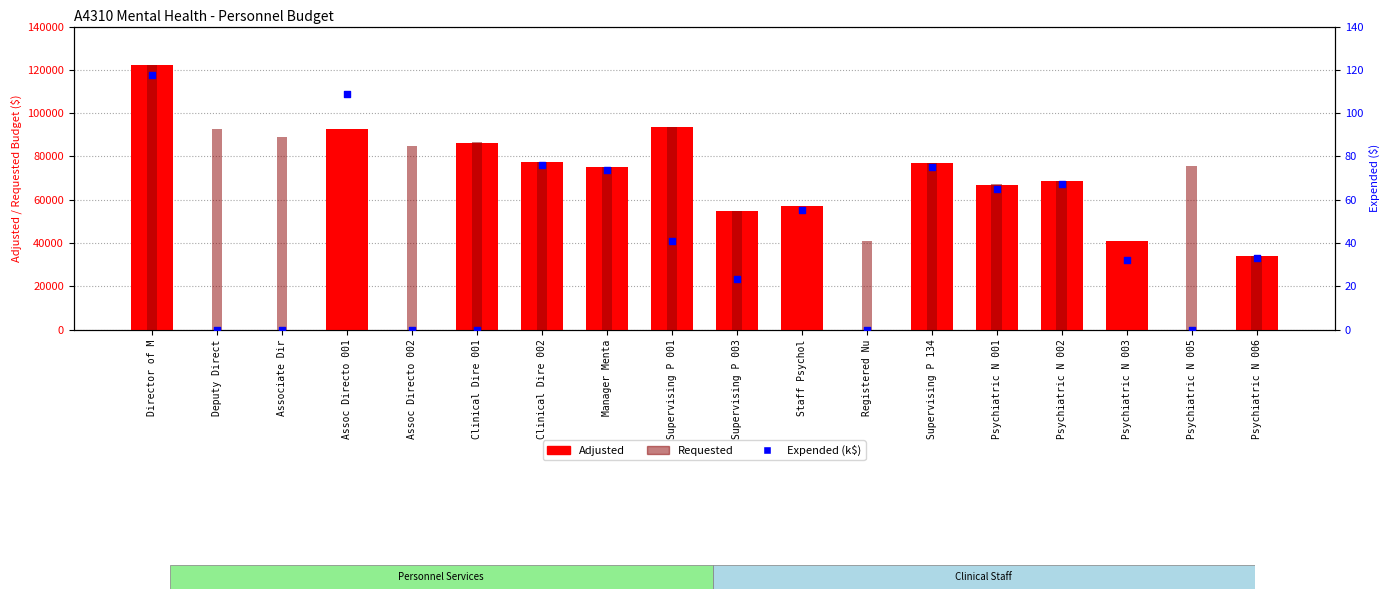

What are all the series names shown in the legend?

Adjusted, Requested, Expended (k$)